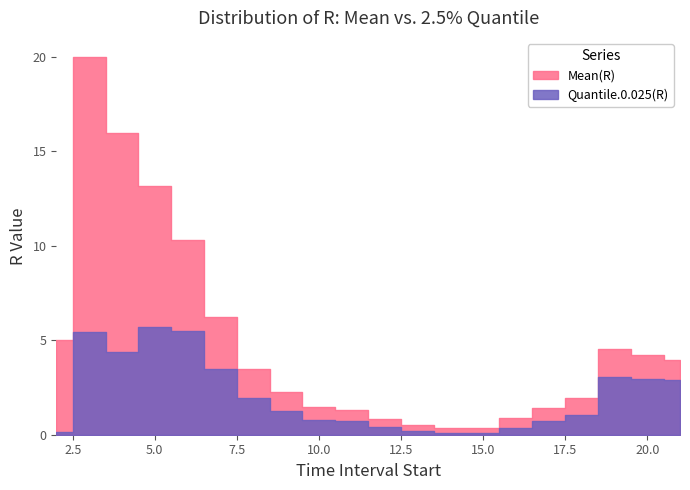

Between 7 and 20, which series saw the biggest shift?

Mean(R)